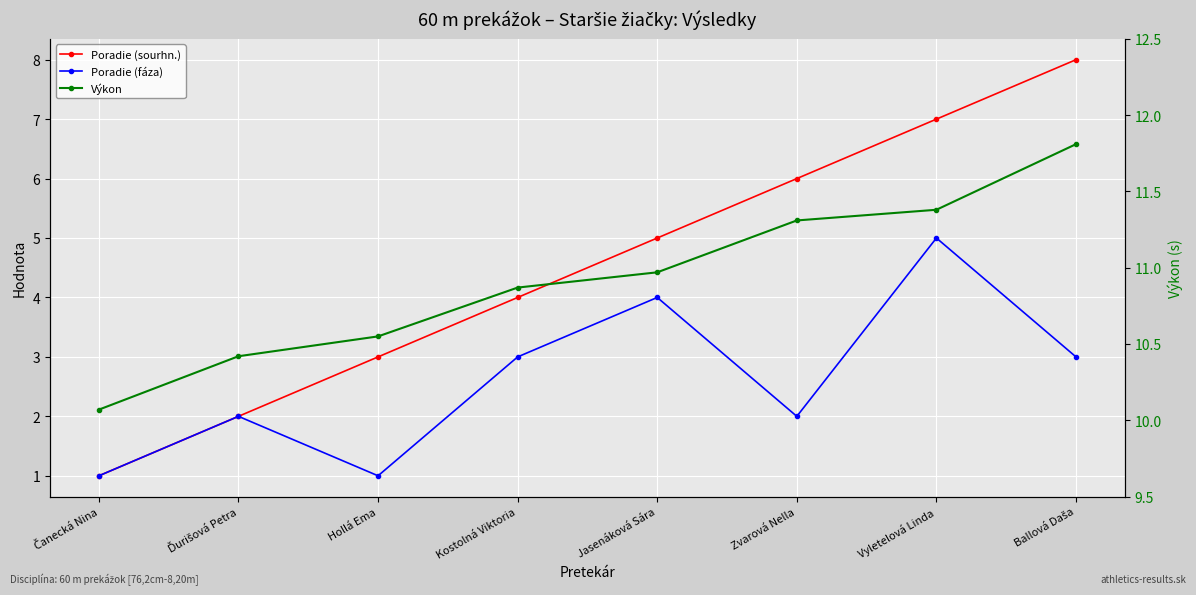

Where does the Poradie (sourhn.) series first go above 5?

Zvarová Nella